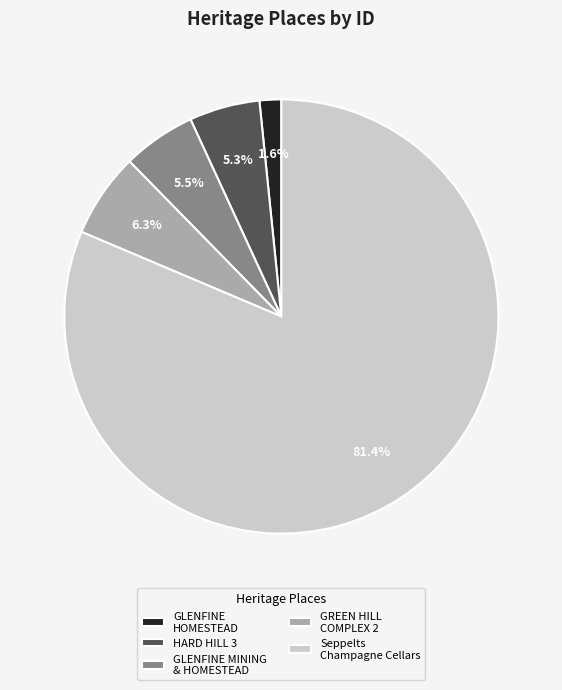

To the nearest percent, what is the combined percentage of Seppelts Champagne Cellars and GREEN HILL COMPLEX 2?

88%